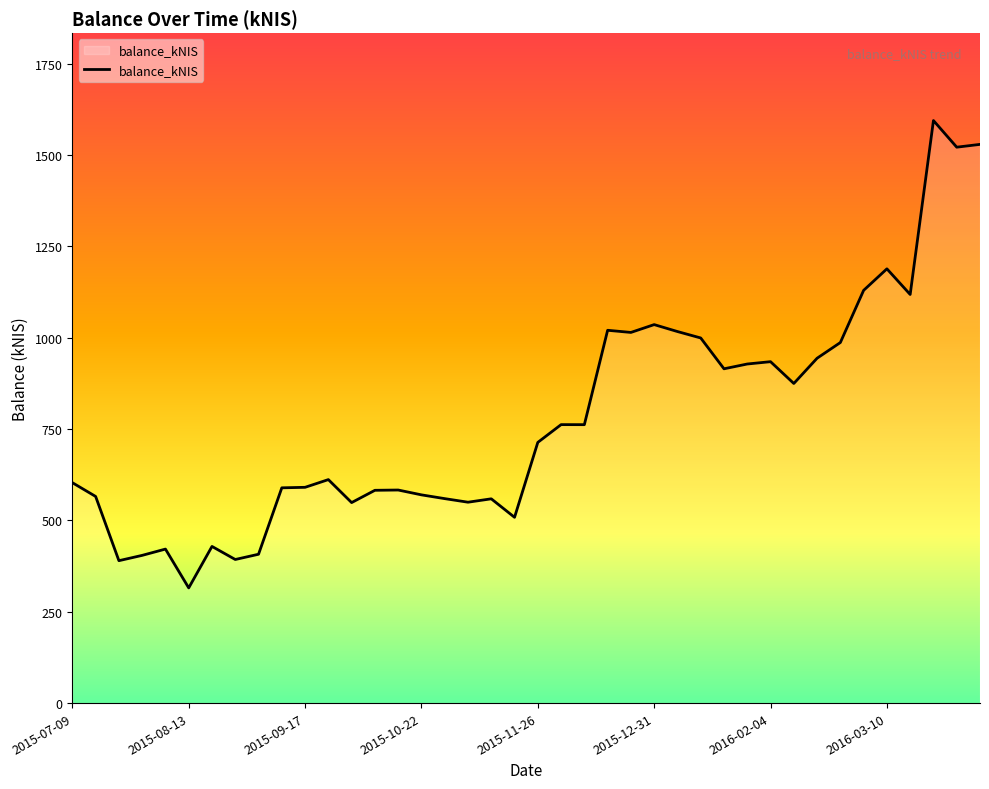

What is the minimum value shown in the chart?

315.3